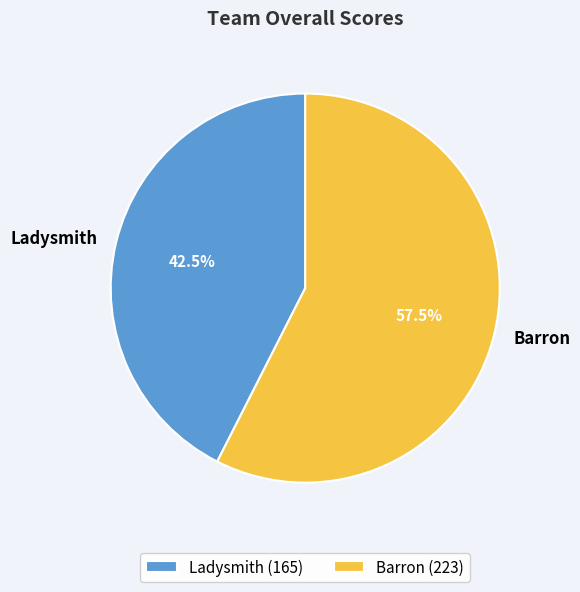

What percentage do Ladysmith and Barron together represent?

100.0%